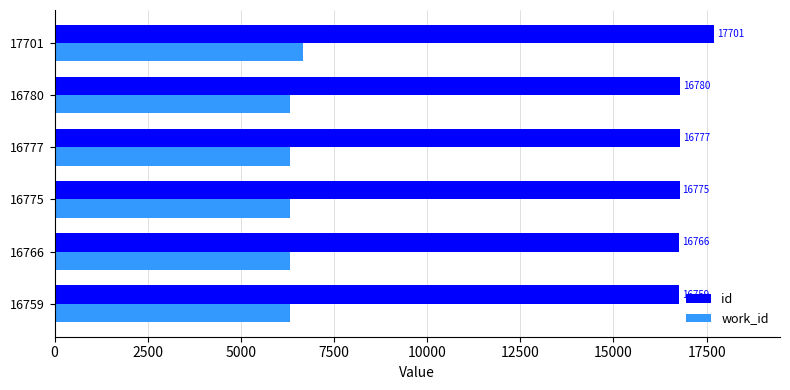

The work_id series shows 6677 at 17701. True or false?

True